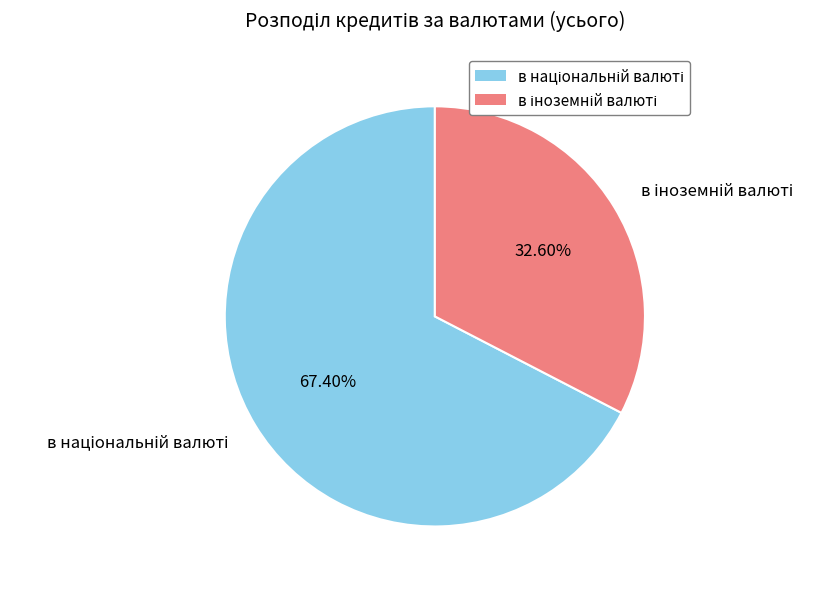

Does any single category account for the majority?

Yes